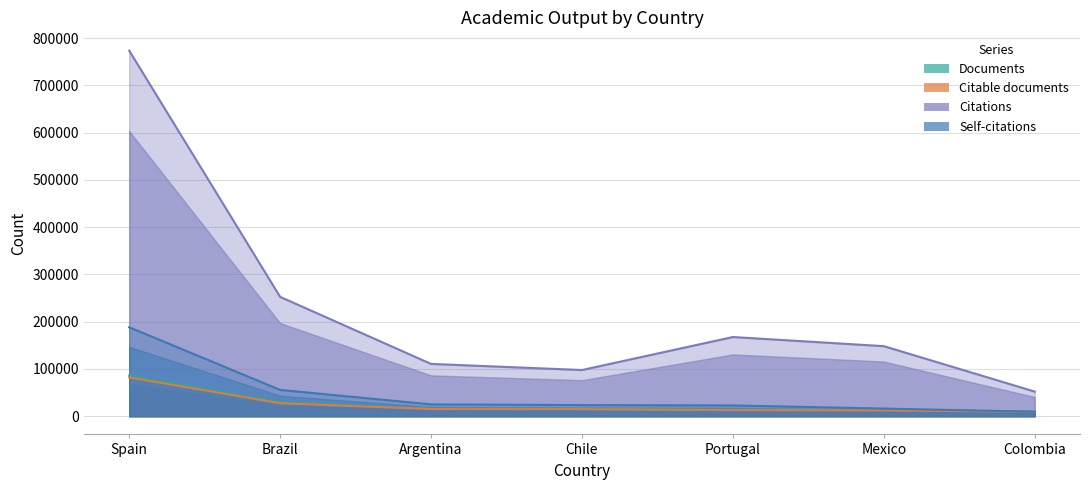

Which series changed the most between Brazil and Portugal?

Citations